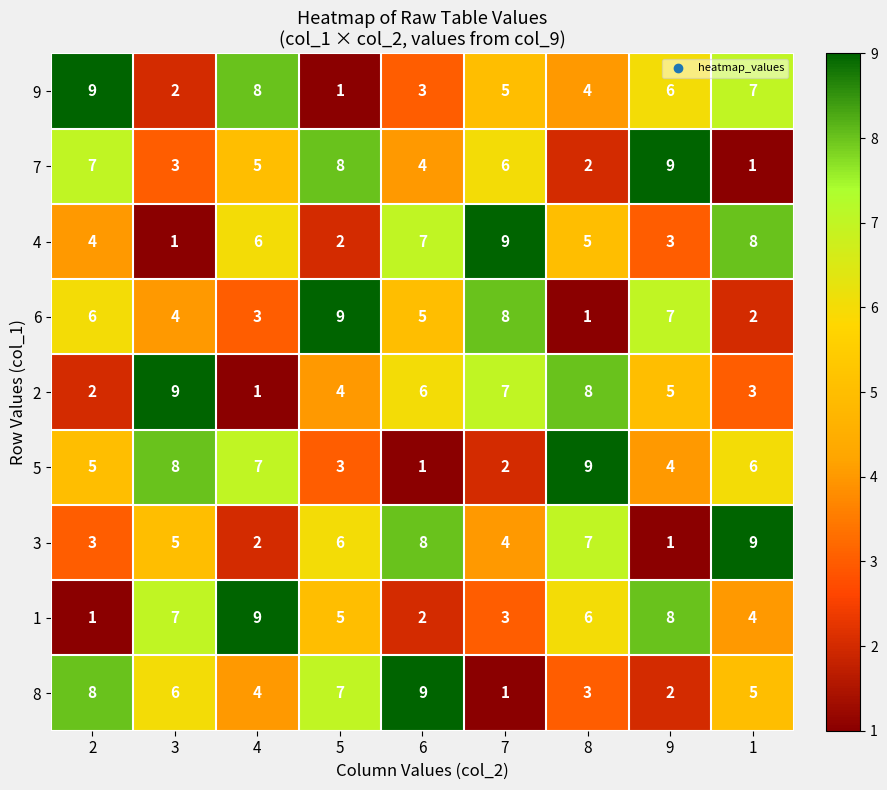

At how many categories does at least one series exceed 6?

9